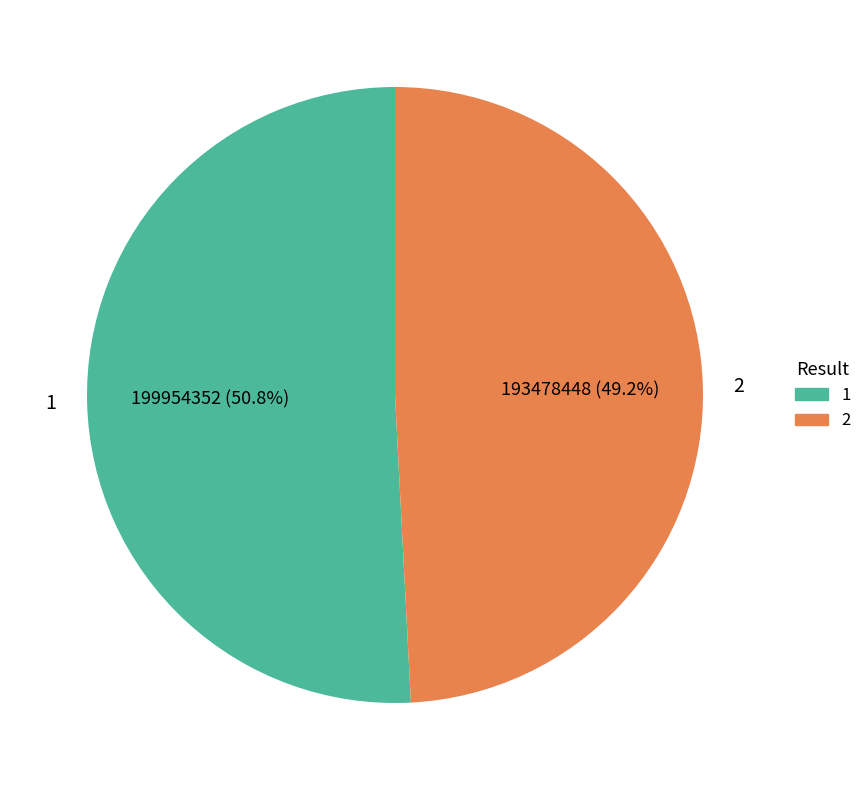

Does any single category account for the majority?

Yes